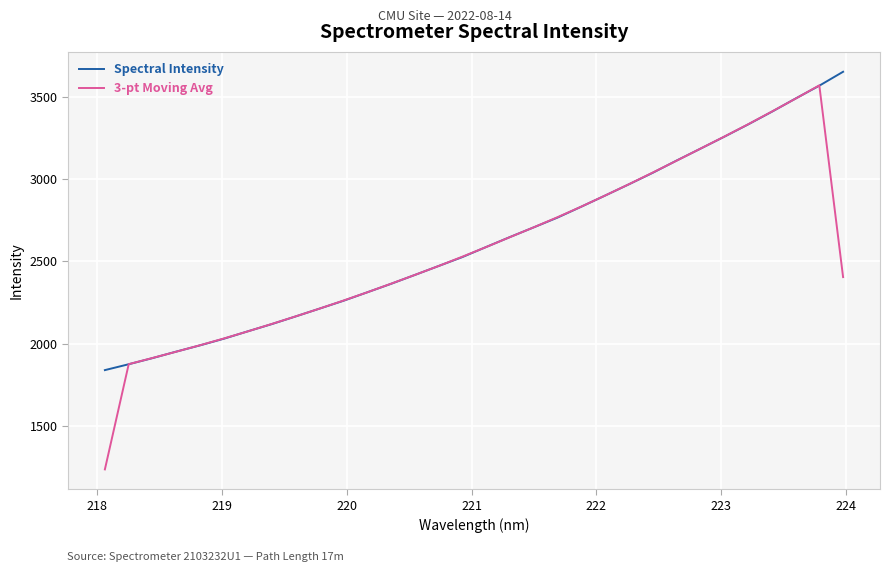

What is the maximum value shown in the chart?

3650.3